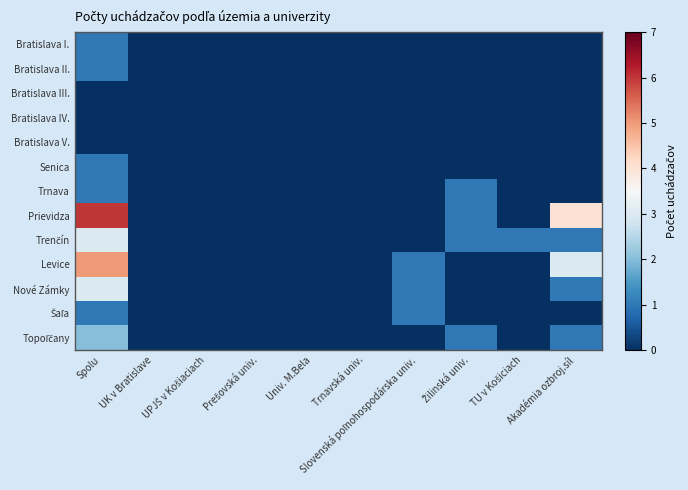

At which category is the sum across all series the highest?

Spolu